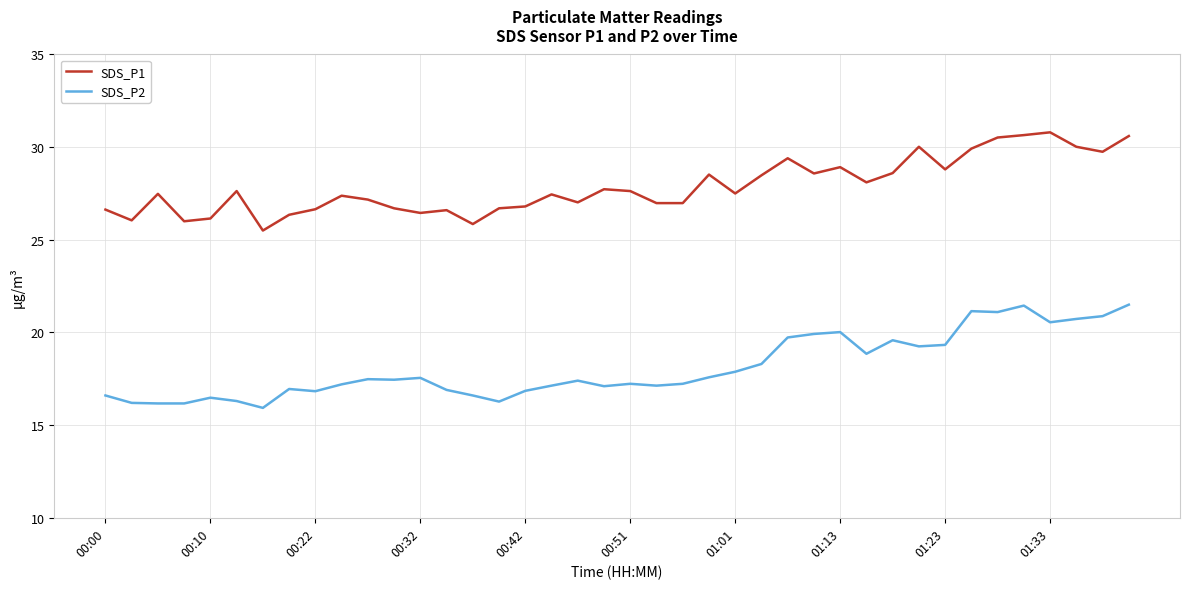

What is the difference between the maximum and minimum values in the SDS_P2 series?

5.6